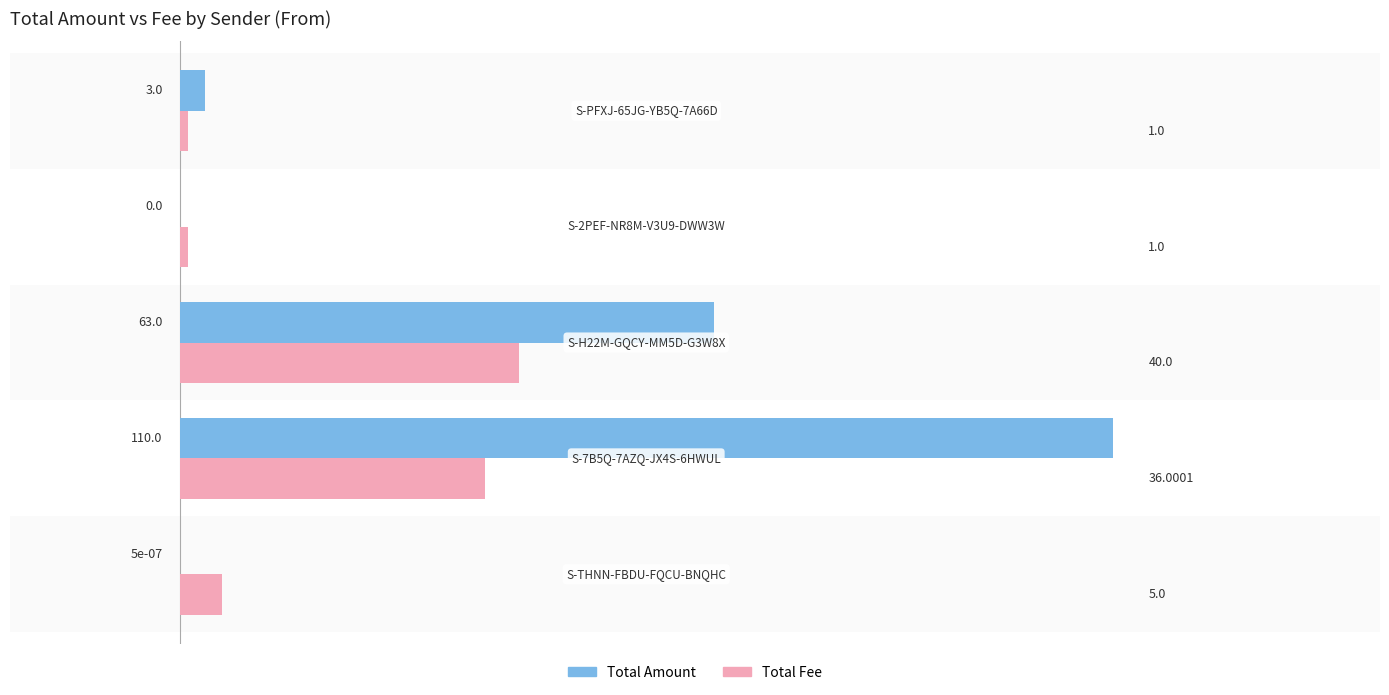

What is the sum of all Total Fee values?

83.0